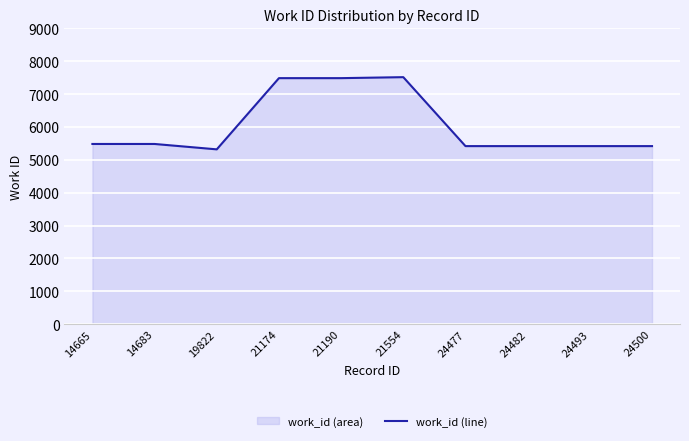

Rank the categories by value from highest to lowest.

21554, 21174, 21190, 14665, 14683, 24477, 24482, 24493, 24500, 19822